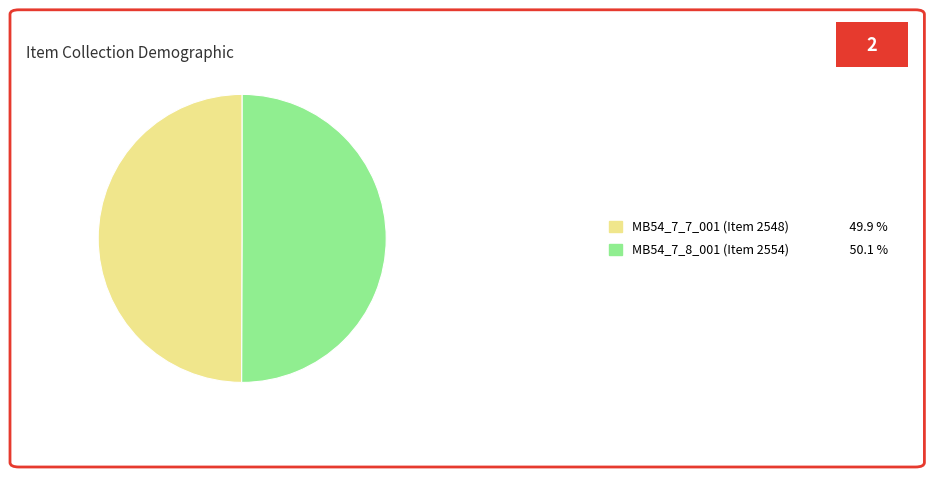

Is the sum of MB54_7_7_001 (Item 2548) 49.9 % and MB54_7_8_001 (Item 2554) 50.1 % greater than half?

Yes